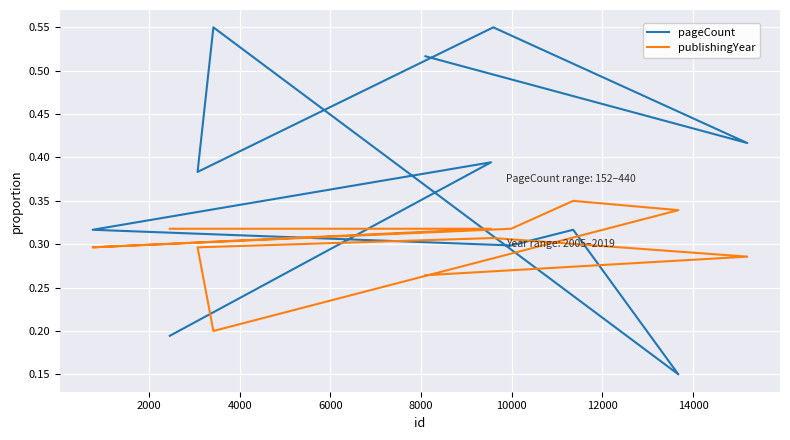

At how many categories does at least one series exceed 0?

11